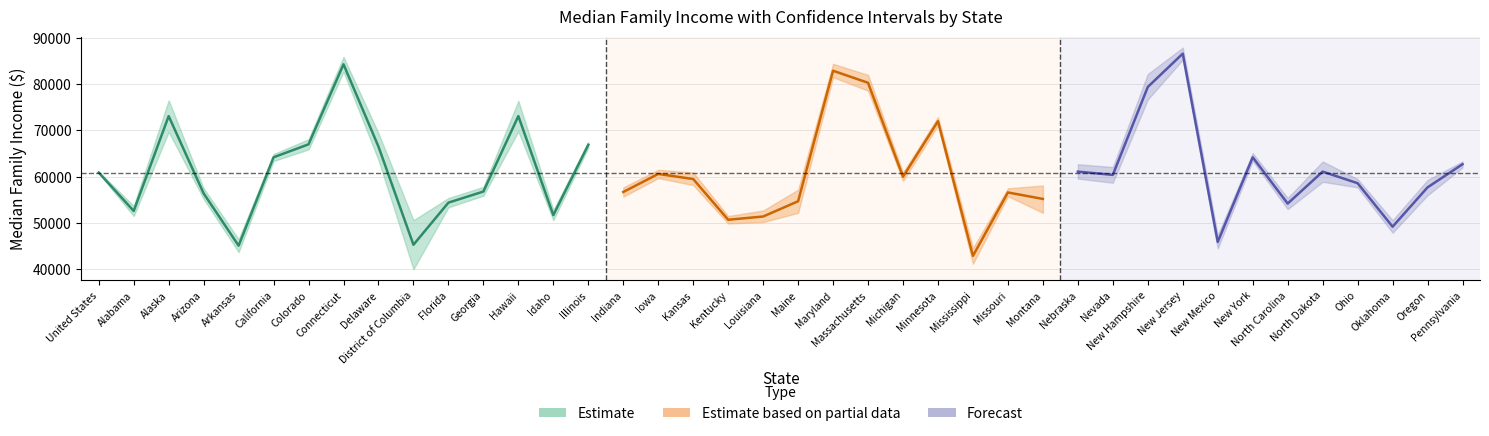

What is the label of the 7th point from the right?

New York